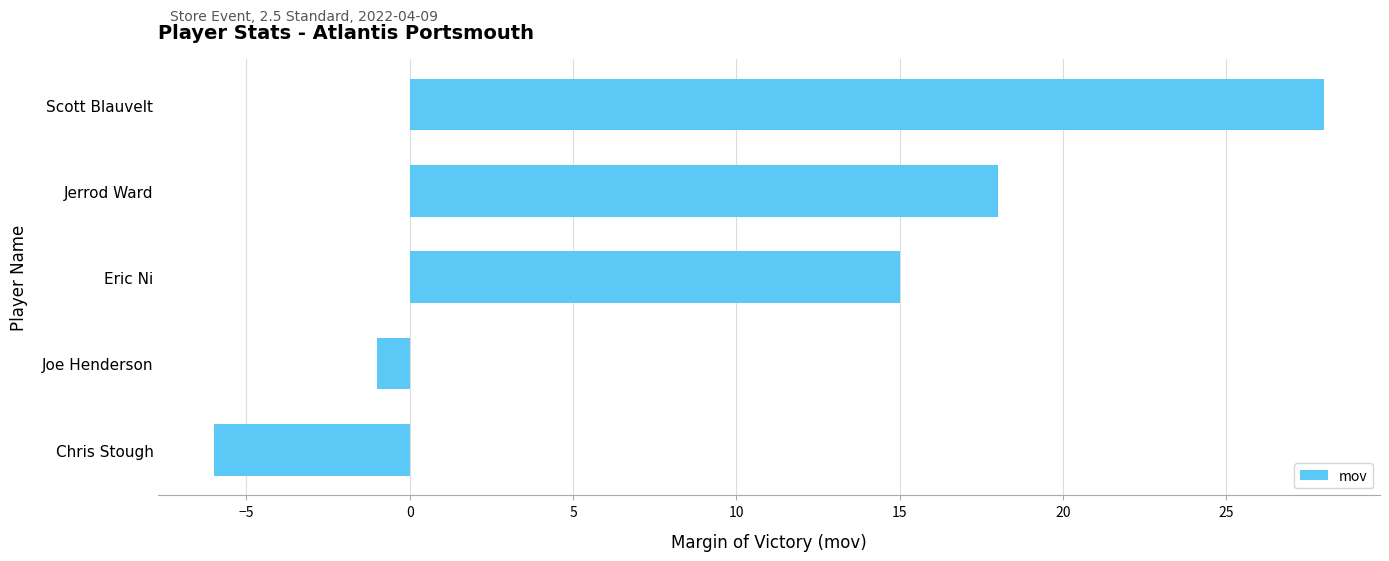

Between Scott Blauvelt and Joe Henderson, which is larger?

Scott Blauvelt